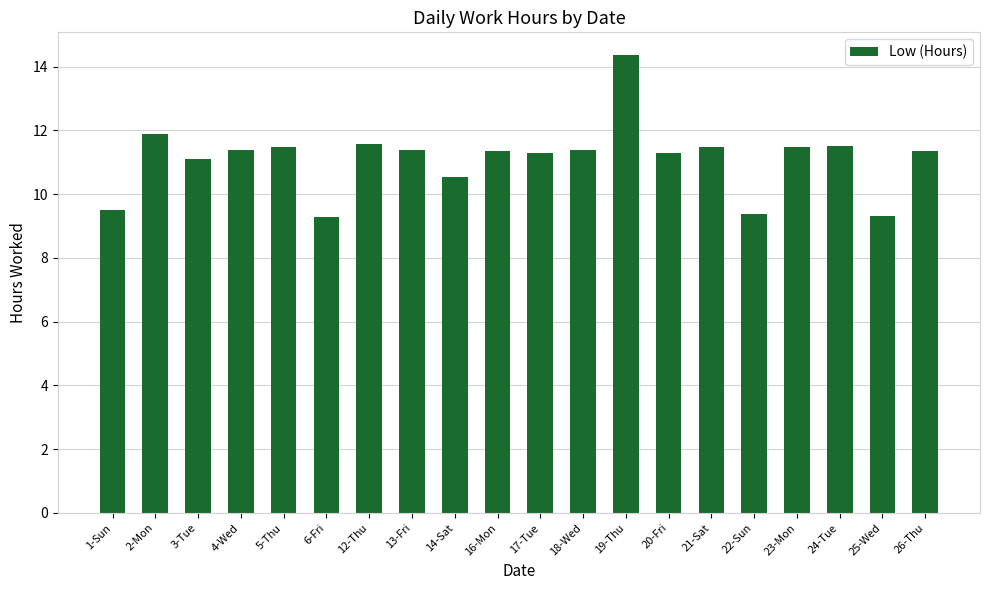

What is the value of the 17th bar from the left?

11.5